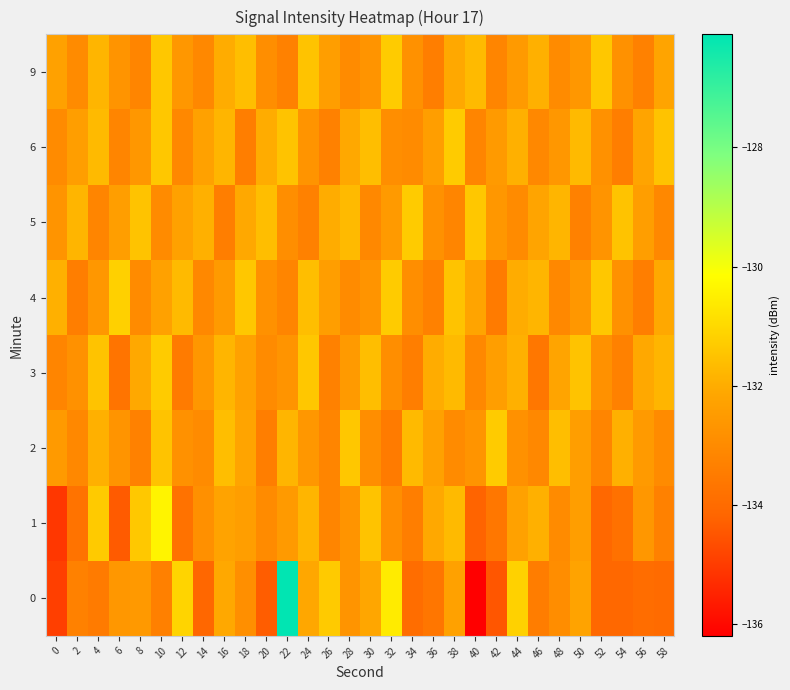

What is the spread (max minus min) of values at 20?

2.7